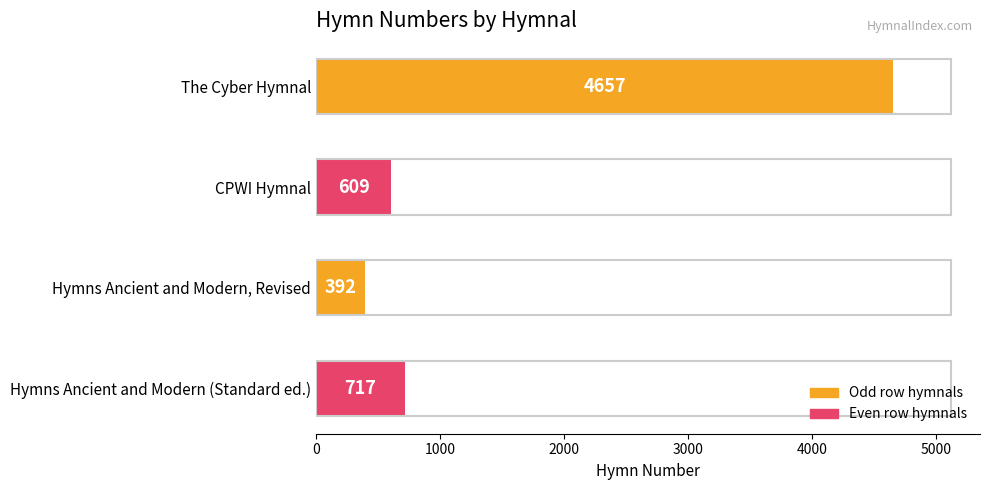

Reading top to bottom, extract all data points from this chart.

The Cyber Hymnal=4657	CPWI Hymnal=609	Hymns Ancient and Modern, Revised=392	Hymns Ancient and Modern (Standard ed.)=717